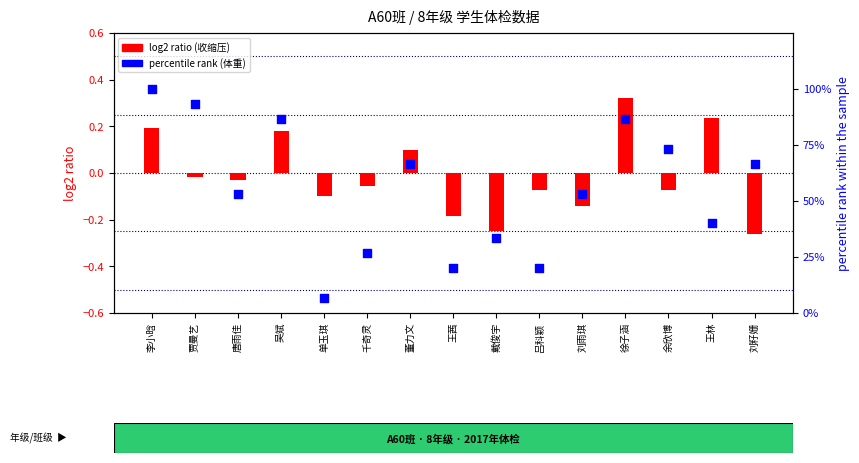

Which series reaches the minimum Y coordinate?

log2 ratio (收缩压)